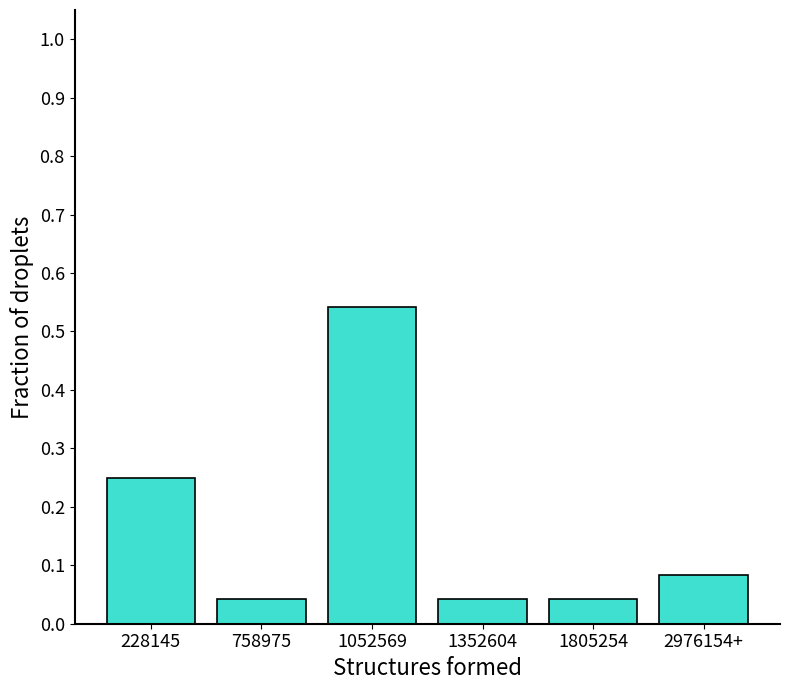

True or false: the data shows 0.1 at 1805254.

False